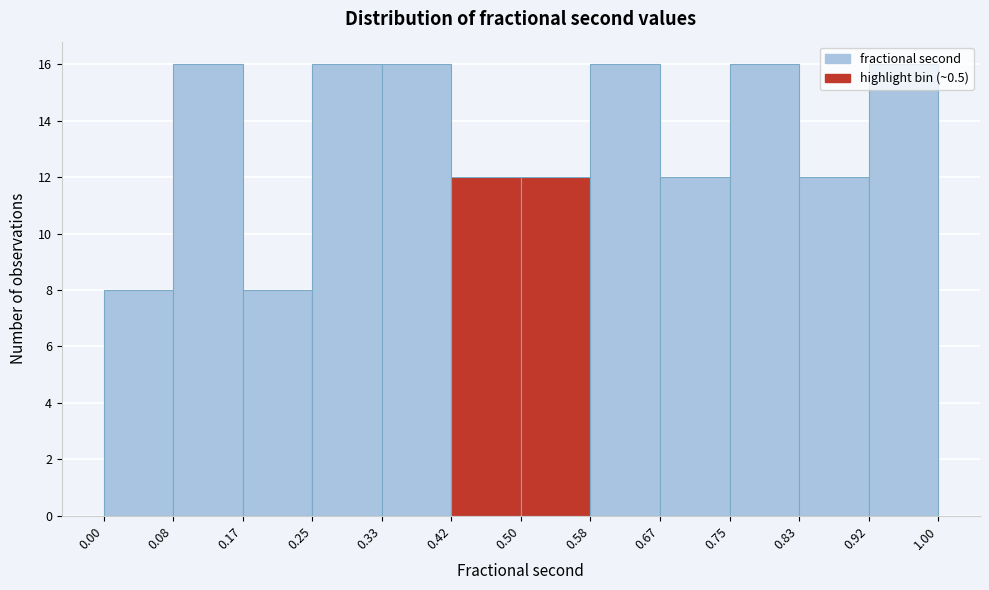

Reading left to right, list every bar in this chart as the range it spans on the x-axis followed by its height. The values are not printed on the chart, so give them approximately, as read against the axis.

0.00 to 0.08: 8
0.08 to 0.17: 16
0.17 to 0.25: 8
0.25 to 0.33: 16
0.33 to 0.42: 16
0.42 to 0.50: 12
0.50 to 0.58: 12
0.58 to 0.67: 16
0.67 to 0.75: 12
0.75 to 0.83: 16
0.83 to 0.92: 12
0.92 to 1.00: 16